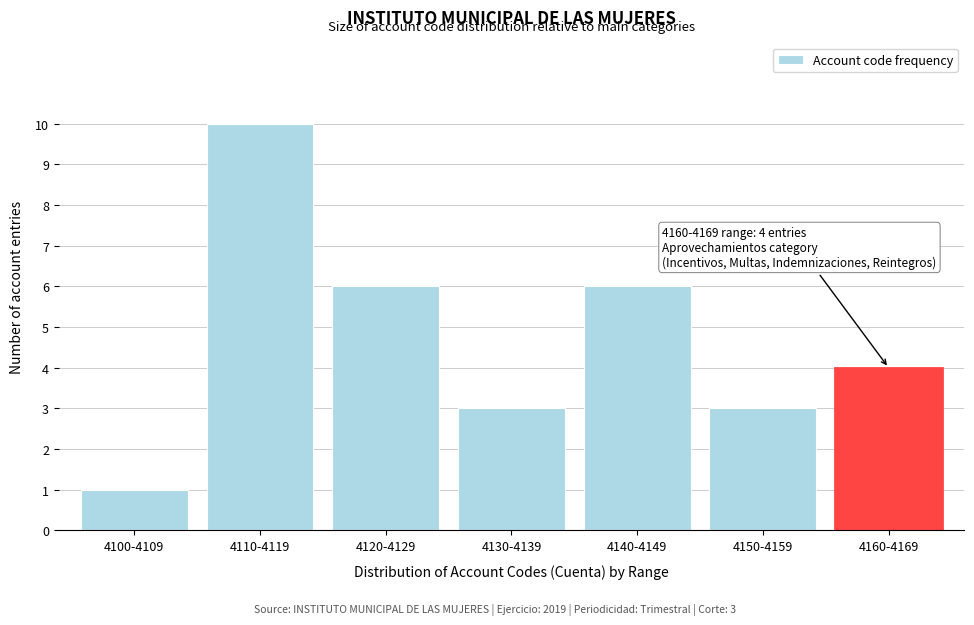

Reading left to right, what are all the values shown in this chart?

1	10	6	3	6	3	4